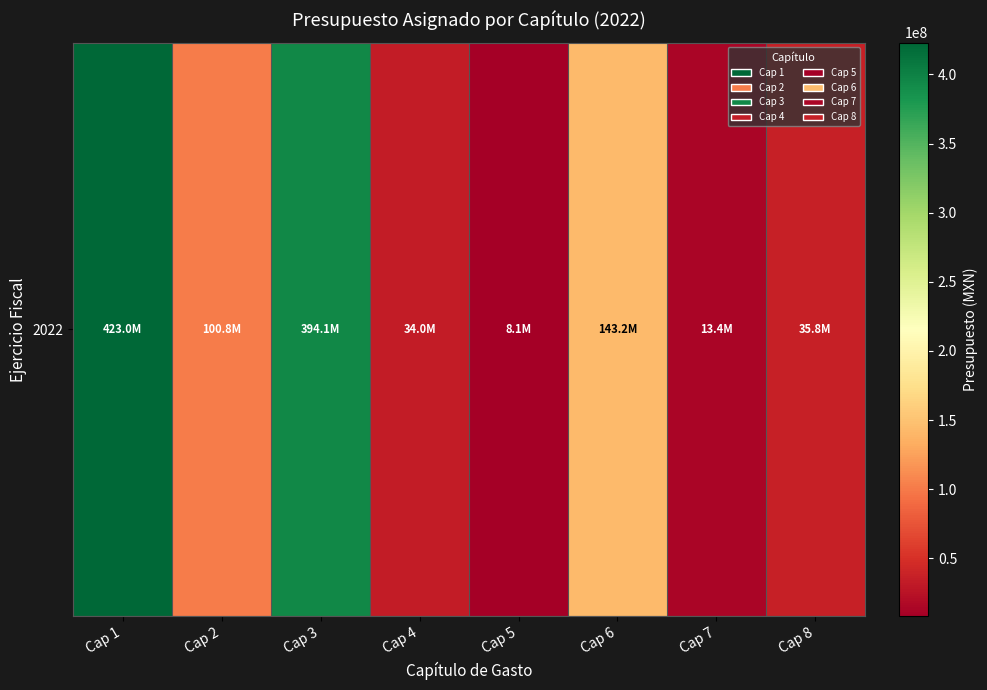

Where does the data first go above 100829409?

Cap 1